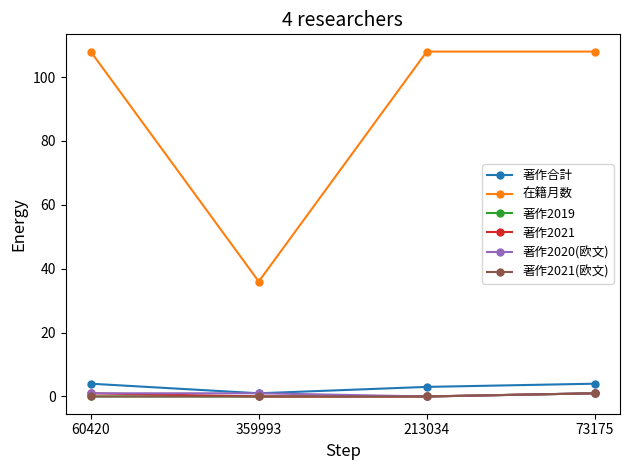

Reading left to right, transcribe all the data shown in this chart.

著作合計: 60420=4	359993=1	213034=3	73175=4
在籍月数: 60420=108	359993=36	213034=108	73175=108
著作2019: 60420=0	359993=0	213034=0	73175=1
著作2021: 60420=1	359993=0	213034=0	73175=1
著作2020(欧文): 60420=1	359993=1	213034=0	73175=1
著作2021(欧文): 60420=0	359993=0	213034=0	73175=1